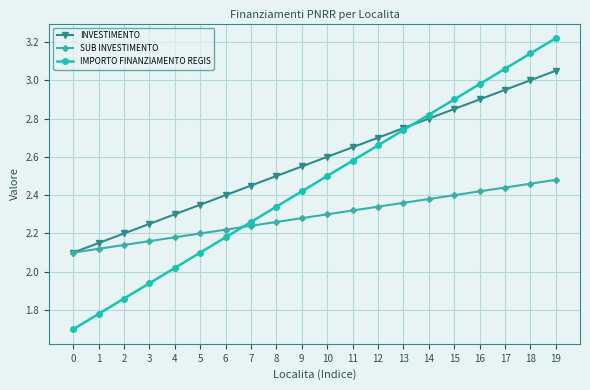

The INVESTIMENTO series shows 0.8 at 11. True or false?

False